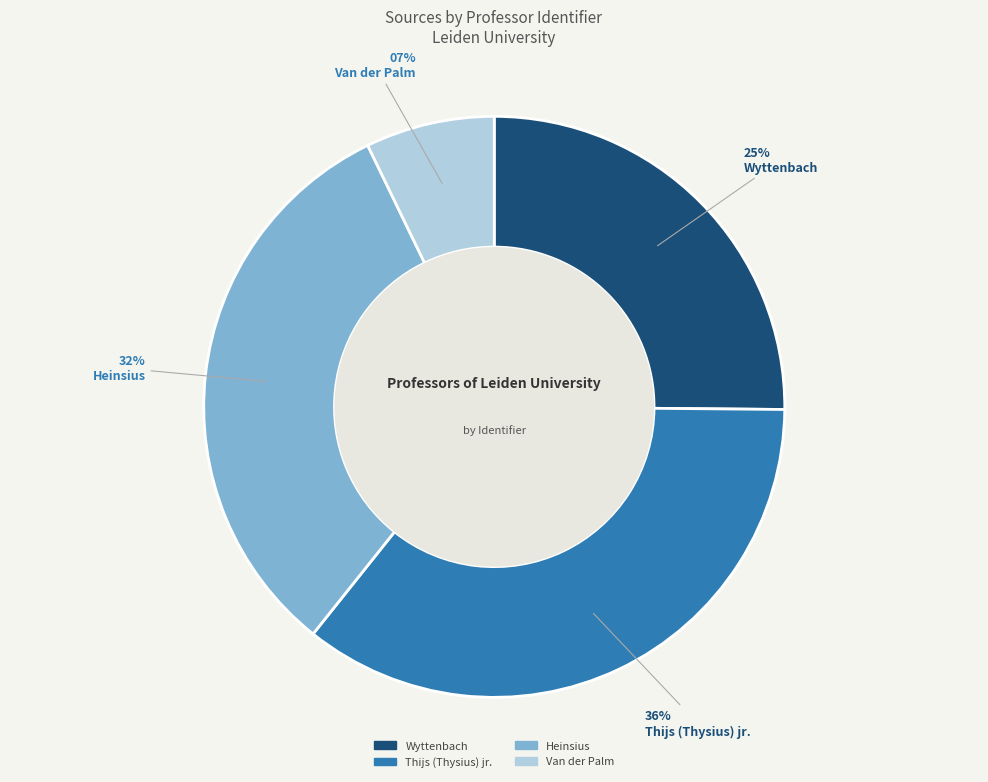

Is it true that Heinsius is 32% of the pie?

True